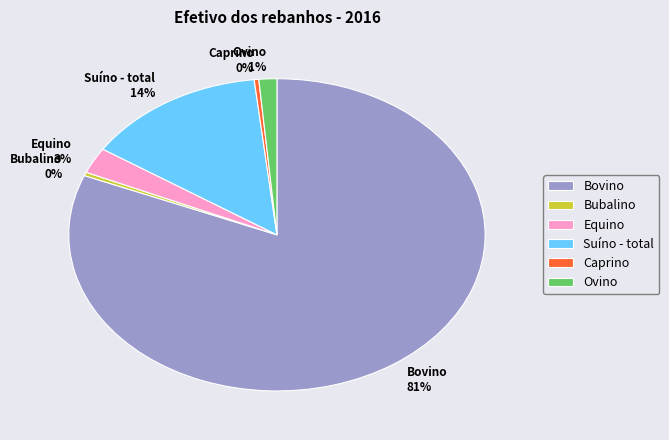

Is the sum of Bubalino 0% and Ovino 1% greater than half?

No